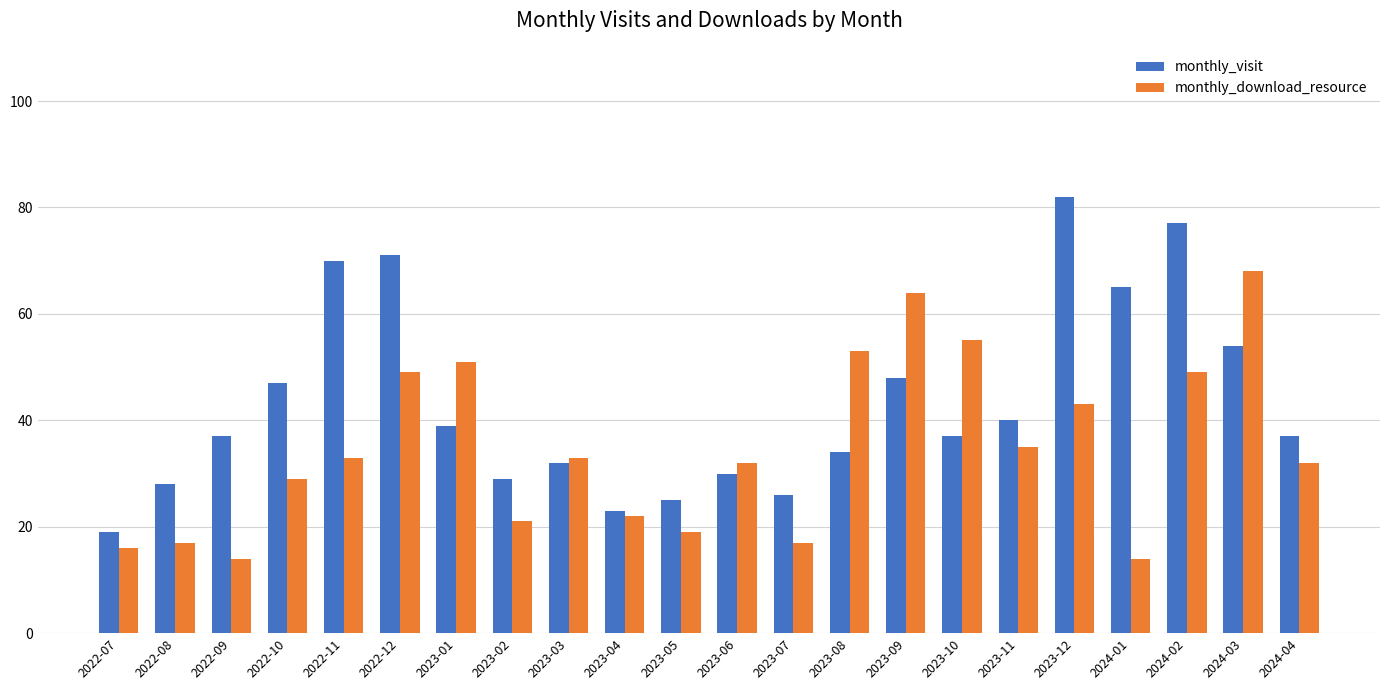

How many groups of bars are there?

22